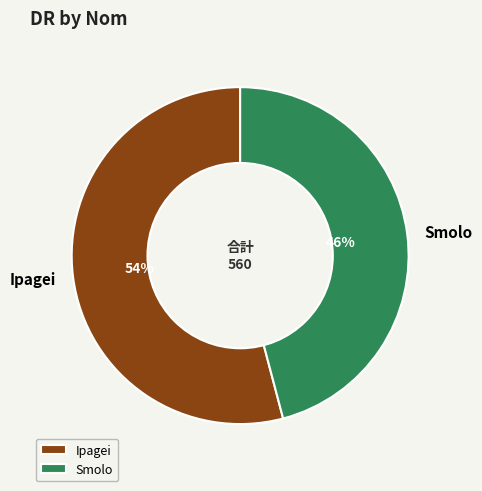

Is the sum of Ipagei and Smolo greater than half?

Yes